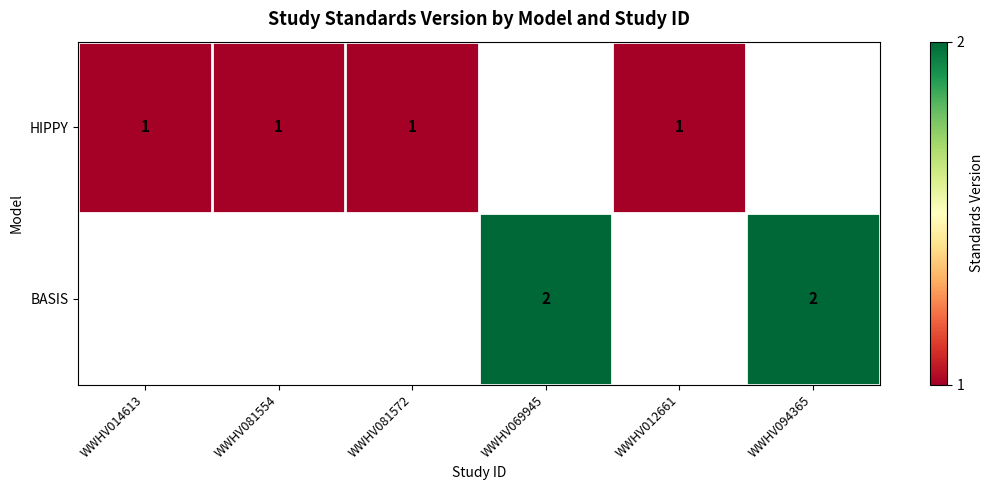

At how many categories does at least one series exceed 1?

2